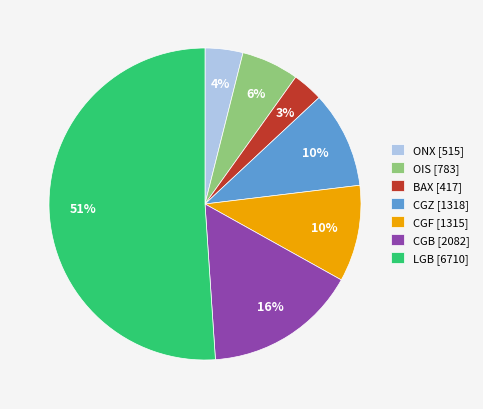

Which category accounts for the majority?

LGB